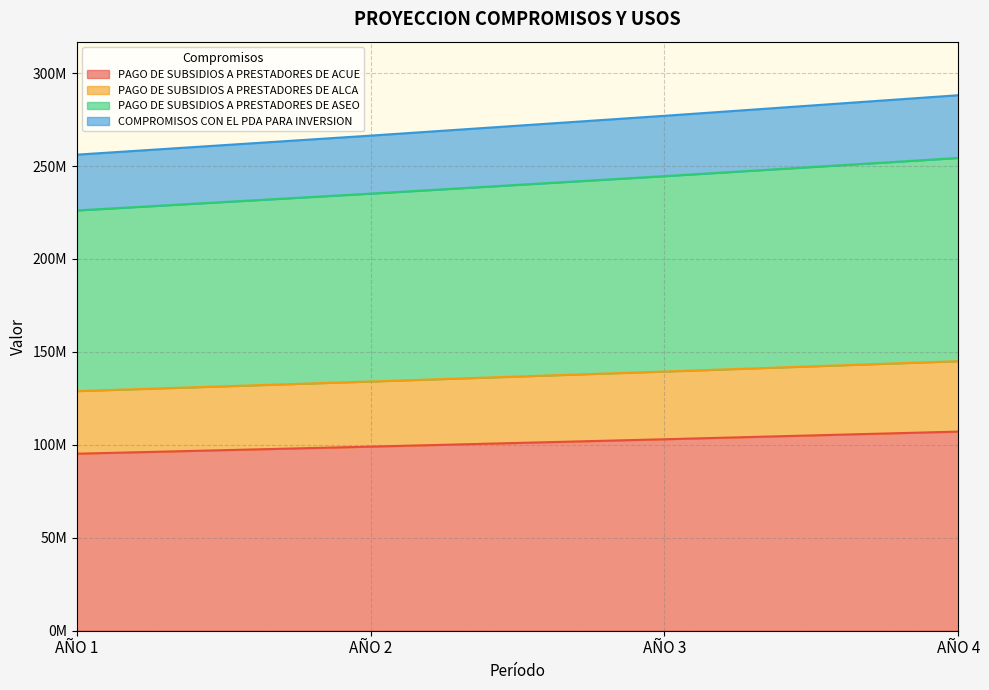

Reading left to right, list all the values displayed in this chart.

PAGO DE SUBSIDIOS A PRESTADORES DE ACUE: AÑO 1=95245042	AÑO 2=99054843	AÑO 3=103017037	AÑO 4=107137718
PAGO DE SUBSIDIOS A PRESTADORES DE ALCA: AÑO 1=128931051	AÑO 2=134088292	AÑO 3=139451824	AÑO 4=145029896
PAGO DE SUBSIDIOS A PRESTADORES DE ASEO: AÑO 1=226138239	AÑO 2=235183768	AÑO 3=244591119	AÑO 4=254374763
COMPROMISOS CON EL PDA PARA INVERSION: AÑO 1=256138239	AÑO 2=266383768	AÑO 3=277039119	AÑO 4=288120683